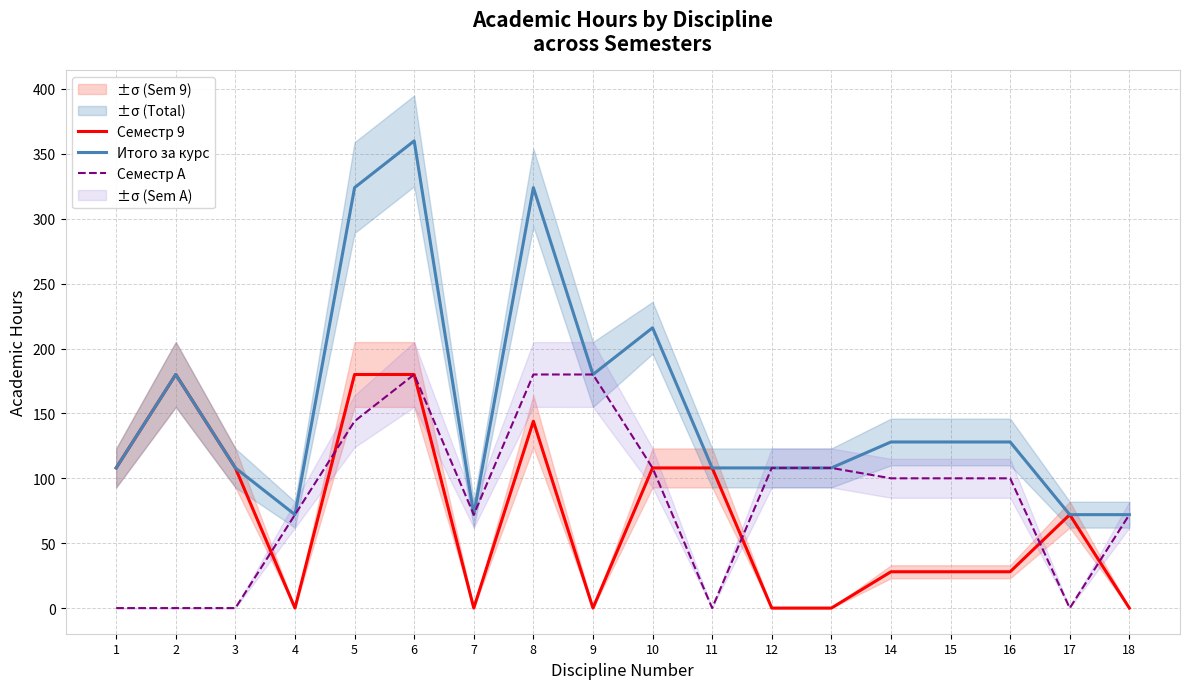

How many data points does each series have?

18